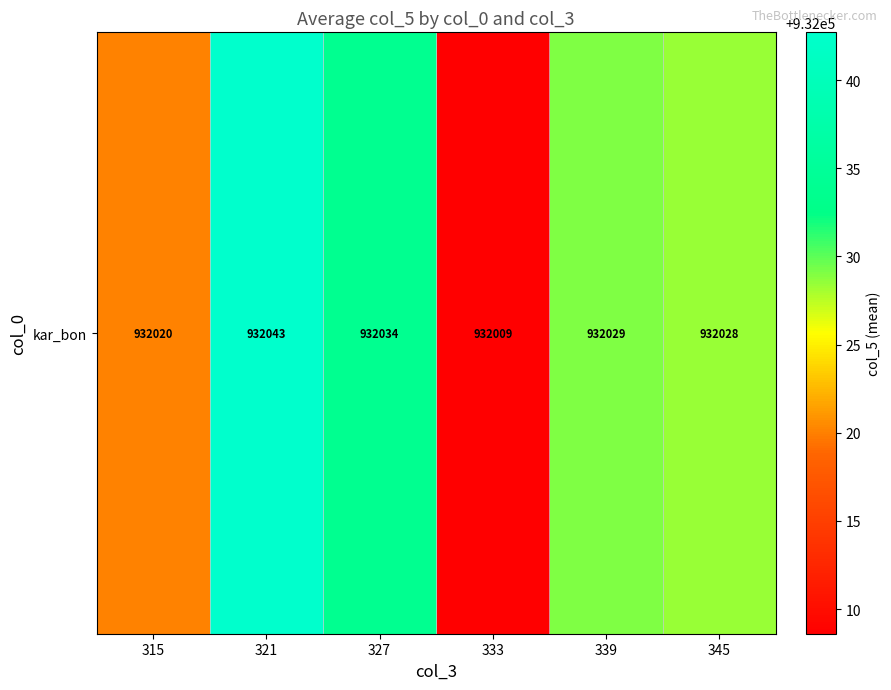

What is the change in value from 315 to 333?

-11.5